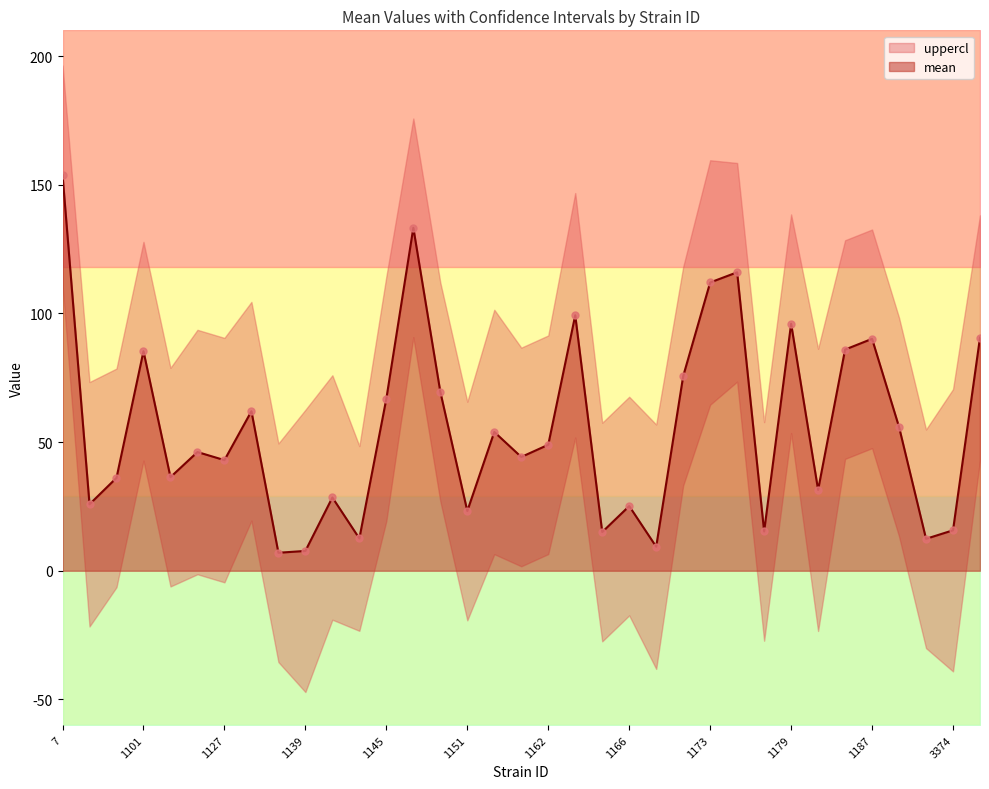

At how many categories does at least one series exceed 82?

10